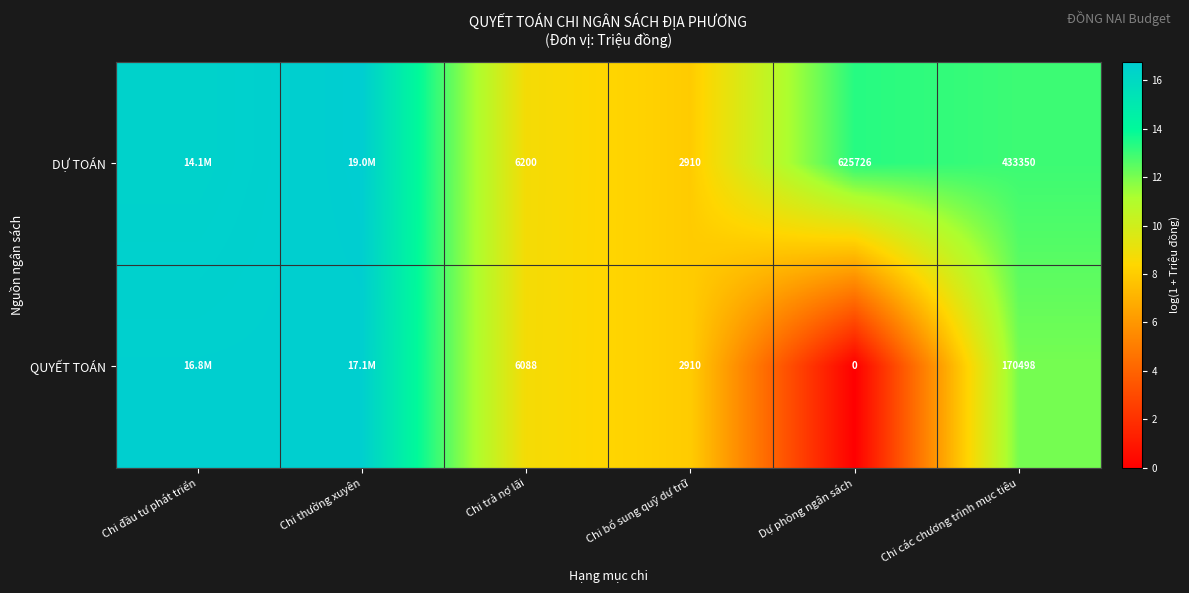

Is the value of DỰ TOÁN at Chi bổ sung quỹ dự trữ greater than the value of QUYẾT TOÁN at Chi trả nợ lãi?

No